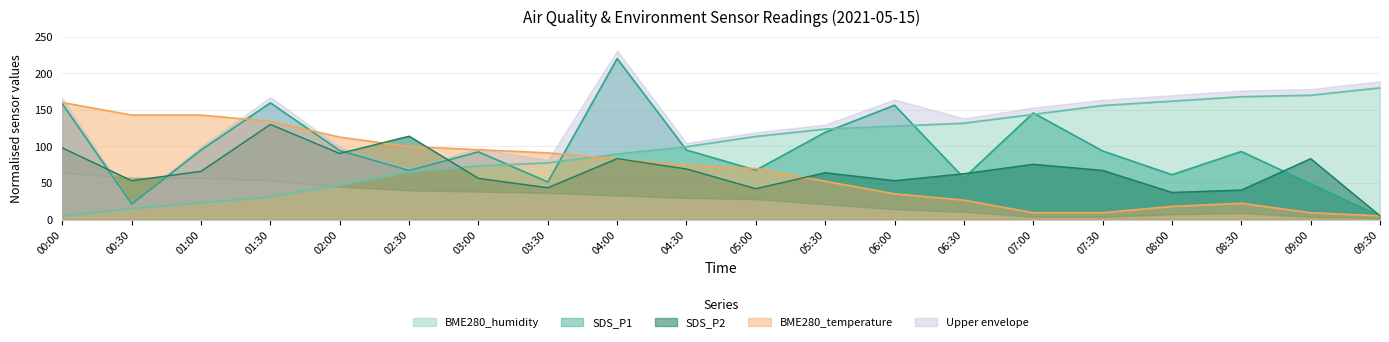

Does the chart have visible grid lines?

Yes